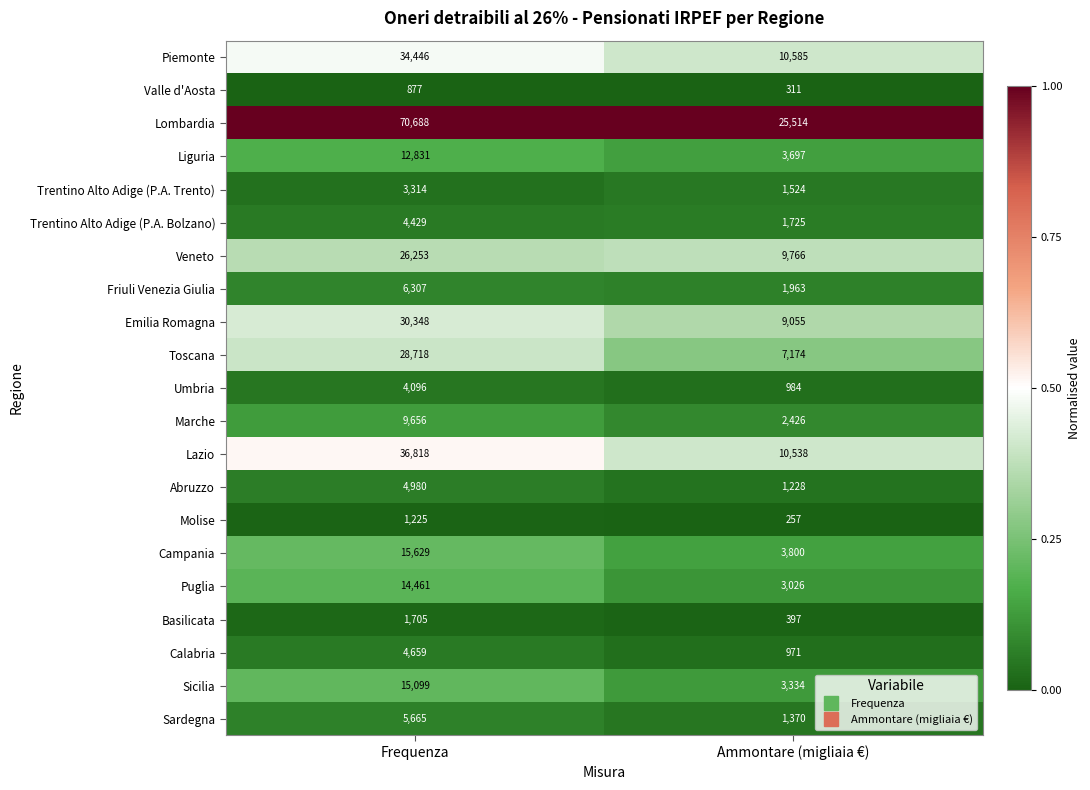

What is the spread (max minus min) of values at Ammontare (migliaia €)?

25257